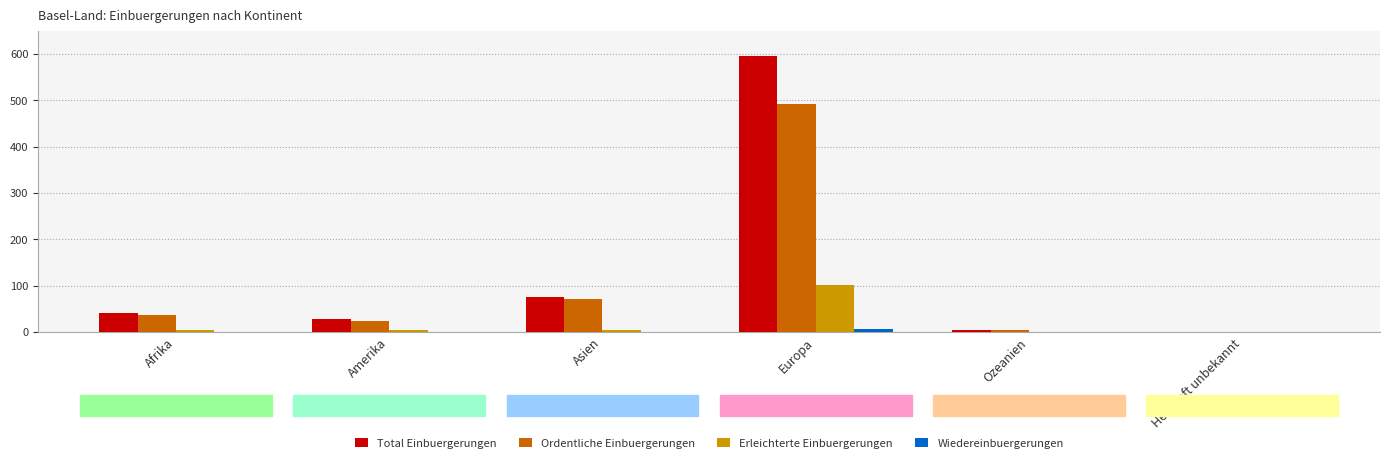

What is the greatest value displayed?

595